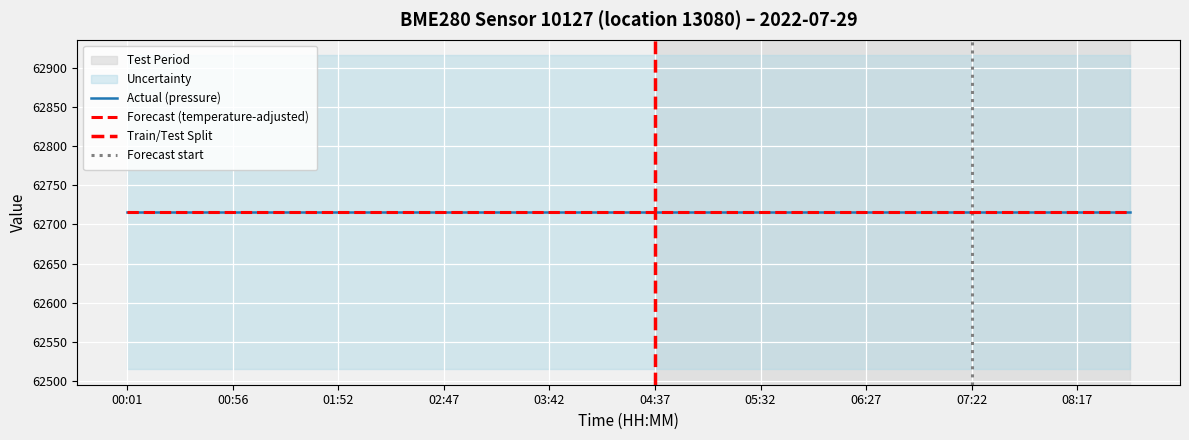

Which series has the largest total across all categories?

pressure